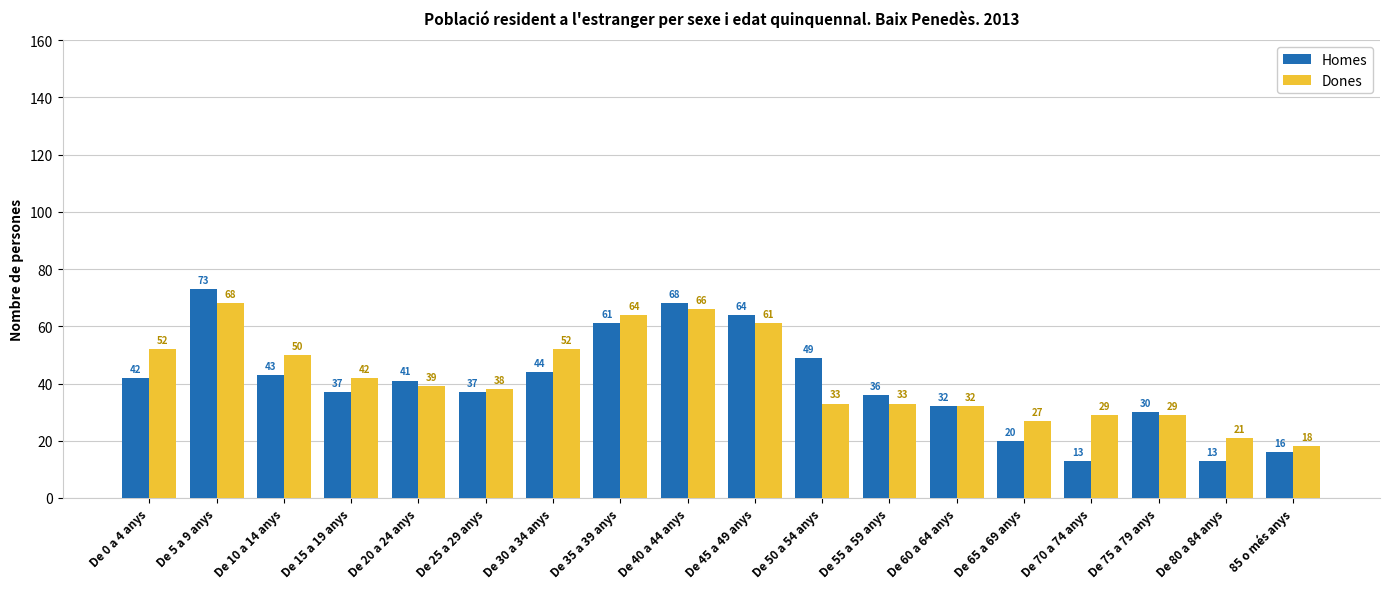

What is the minimum value for Homes?

13